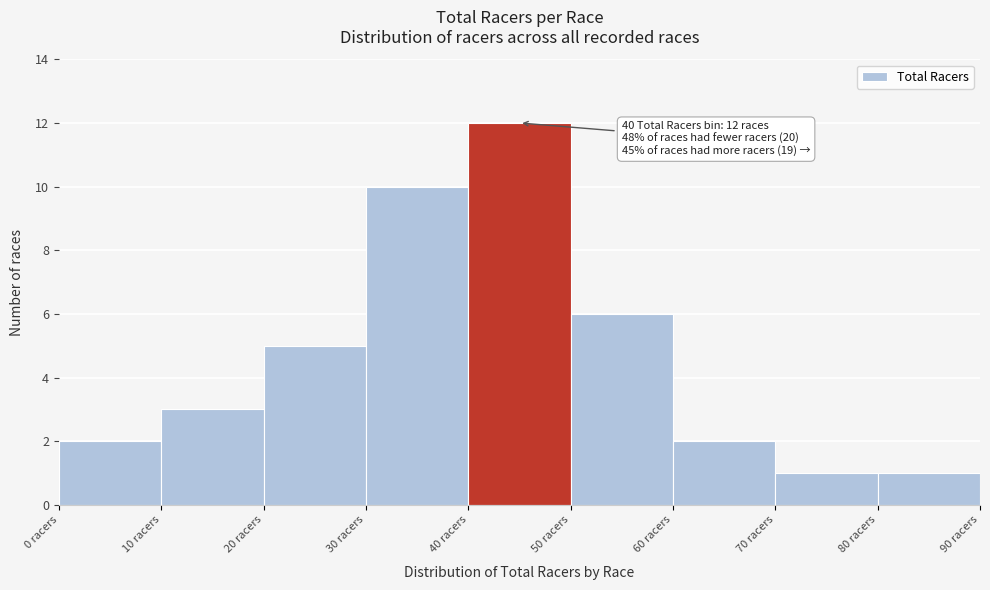

Over which range of the x-axis is the bar tallest?

40 to 50